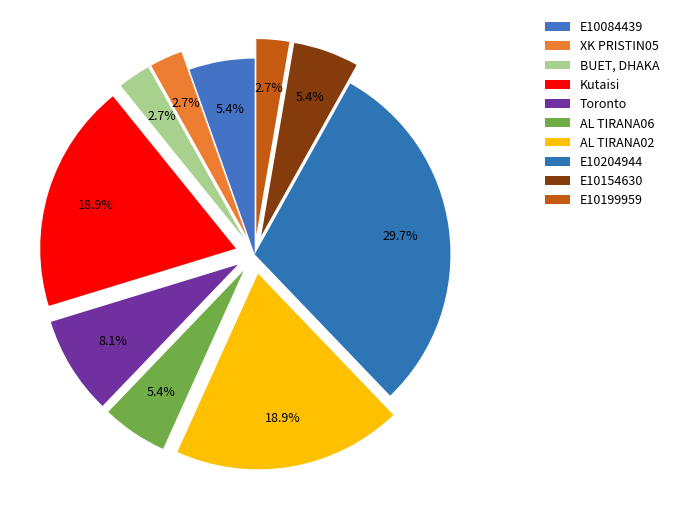

How many segments does this pie chart have?

10